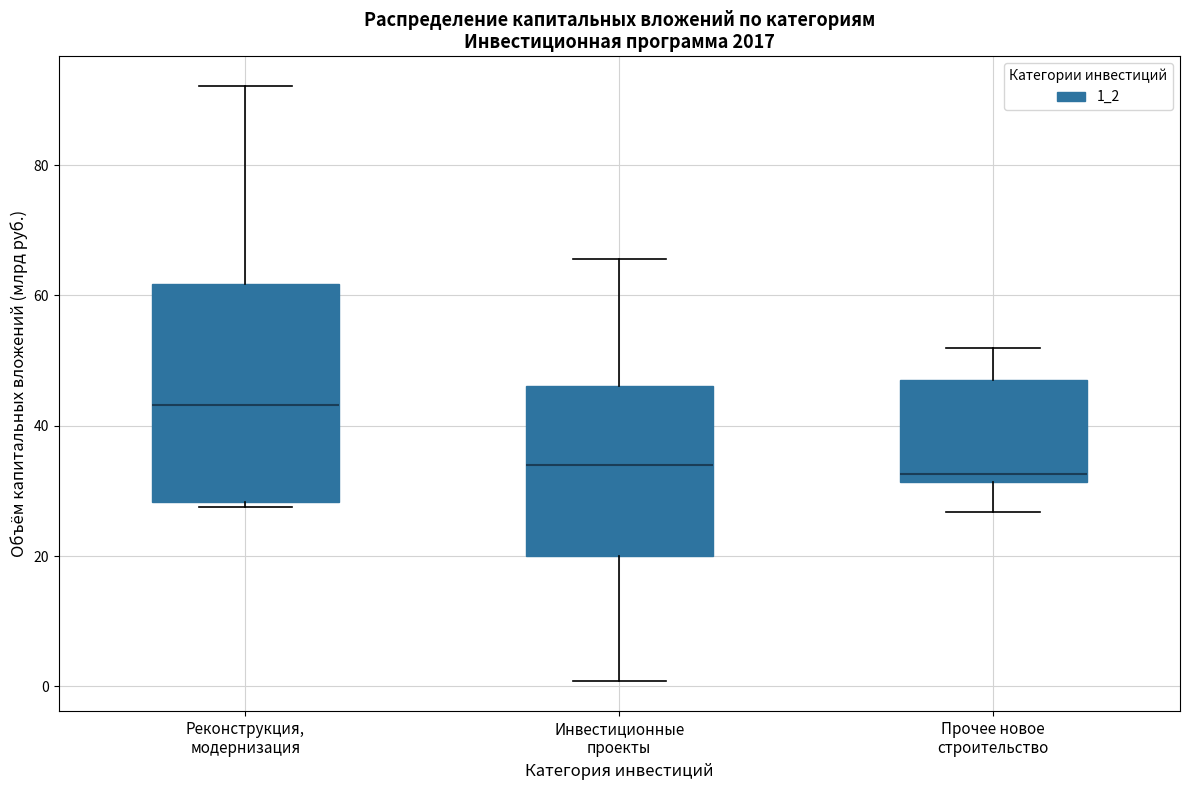

Reading left to right, read every box against the y-axis: the position of its median line, the range the box covers, and the ends of its whiskers. The values are not printed on the chart, so give them approximately, as read against the axis.

Реконструкция, модернизация: median 44, box 28 to 62, whiskers 28 (just below the box's lower edge) to 92
Инвестиционные проекты: median 34, box 20 to 46, whiskers 0 to 66
Прочее новое строительство: median 32 (just above the box's lower edge), box 32 to 46, whiskers 26 to 52